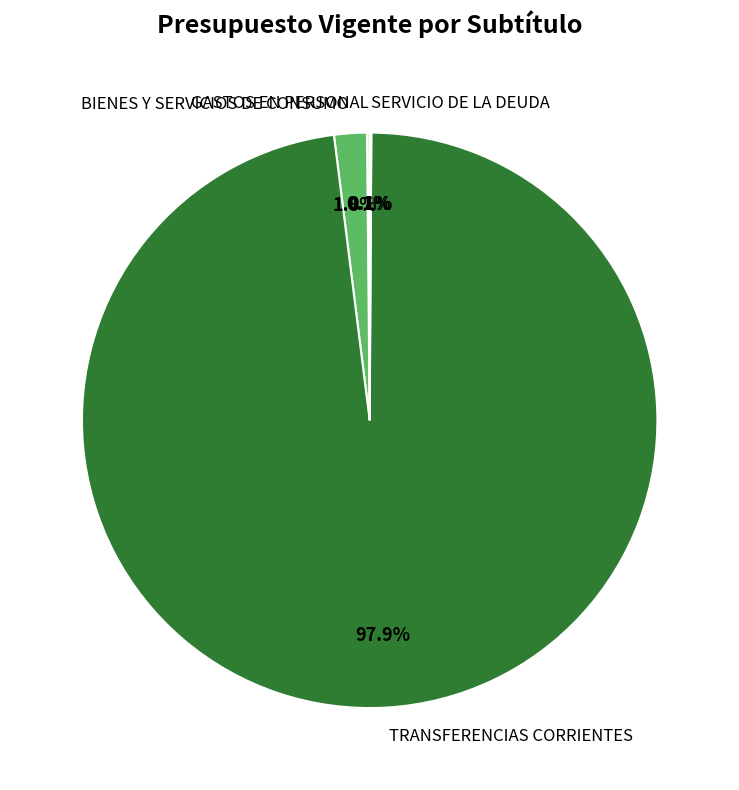

What is the majority slice?

TRANSFERENCIAS CORRIENTES